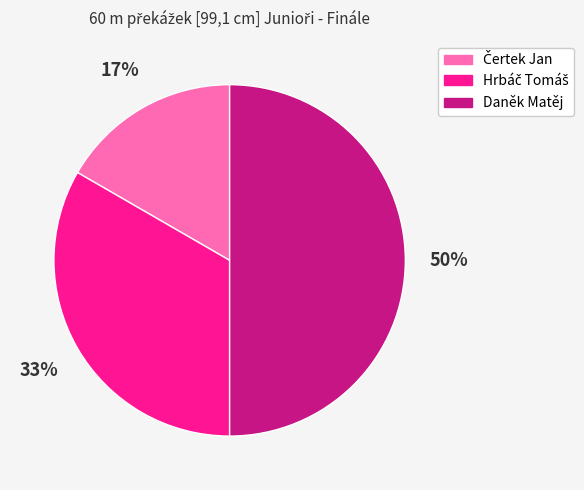

To the nearest percent, what percentage of the pie is Daněk Matěj?

50%